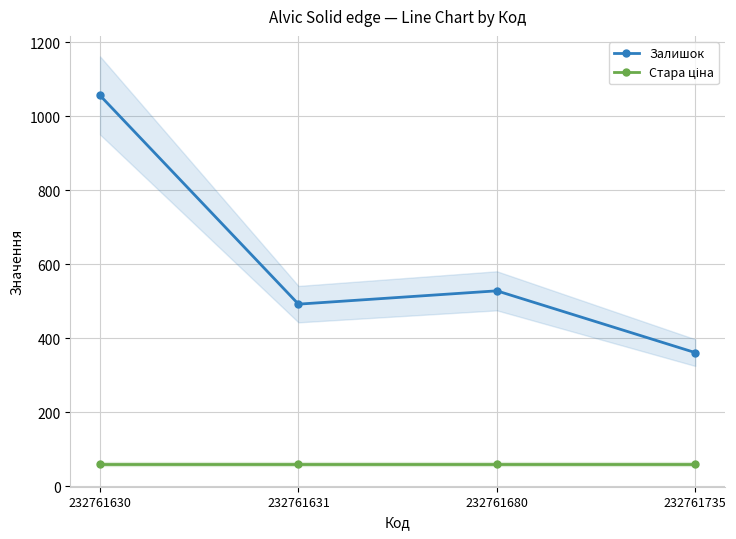

What are all the series names shown in the legend?

Залишок, Стара ціна